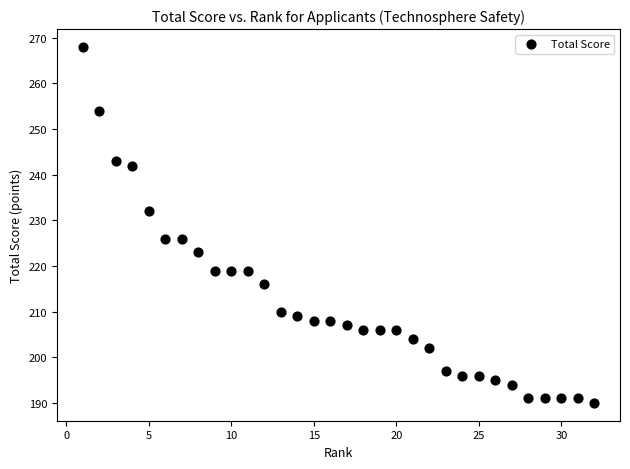

What is the range of X values (max minus min)?

31